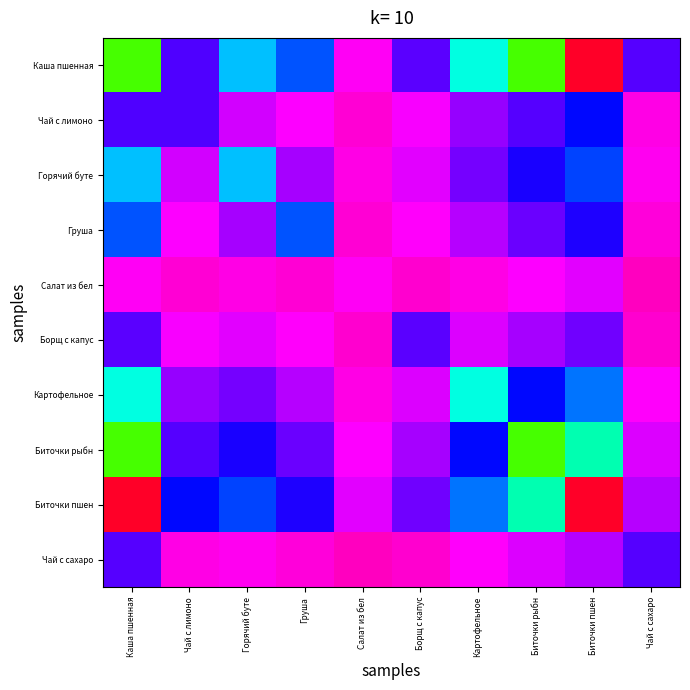

Reading left to right, transcribe all the data shown in this chart.

Каша пшенная: Каша пшенная=21.3	Чай с лимоно=6.1	Горячий буте=12.3	Груша=9.8	Салат из бел=1.8	Борщ с капус=5.9	Картофельное=14.4	Биточки рыбн=21.2	Биточки пшен=32.3	Чай с сахаро=6.0
Чай с лимоно: Каша пшенная=6.1	Чай с лимоно=6.1	Горячий буте=3.2	Груша=2.1	Салат из бел=1.2	Борщ с капус=2.3	Картофельное=4.5	Биточки рыбн=6.0	Биточки пшен=8.1	Чай с сахаро=1.5
Горячий буте: Каша пшенная=12.3	Чай с лимоно=3.2	Горячий буте=12.3	Груша=4.1	Салат из бел=1.5	Борщ с капус=2.8	Картофельное=5.2	Биточки рыбн=7.3	Биточки пшен=9.5	Чай с сахаро=1.8
Груша: Каша пшенная=9.8	Чай с лимоно=2.1	Горячий буте=4.1	Груша=9.8	Салат из бел=1.1	Борщ с капус=2.0	Картофельное=3.8	Биточки рыбн=5.5	Биточки пшен=7.2	Чай с сахаро=1.3
Салат из бел: Каша пшенная=1.8	Чай с лимоно=1.2	Горячий буте=1.5	Груша=1.1	Салат из бел=1.8	Борщ с капус=1.0	Картофельное=1.5	Биточки рыбн=2.1	Биточки пшен=2.8	Чай с сахаро=0.6
Борщ с капус: Каша пшенная=5.9	Чай с лимоно=2.3	Горячий буте=2.8	Груша=2.0	Салат из бел=1.0	Борщ с капус=5.9	Картофельное=2.9	Биточки рыбн=4.1	Биточки пшен=5.4	Чай с сахаро=1.0
Картофельное: Каша пшенная=14.4	Чай с лимоно=4.5	Горячий буте=5.2	Груша=3.8	Салат из бел=1.5	Борщ с капус=2.9	Картофельное=14.4	Биточки рыбн=8.1	Биточки пшен=10.6	Чай с сахаро=2.0
Биточки рыбн: Каша пшенная=21.2	Чай с лимоно=6.0	Горячий буте=7.3	Груша=5.5	Салат из бел=2.1	Борщ с капус=4.1	Картофельное=8.1	Биточки рыбн=21.2	Биточки пшен=15.5	Чай с сахаро=2.9
Биточки пшен: Каша пшенная=32.3	Чай с лимоно=8.1	Горячий буте=9.5	Груша=7.2	Салат из бел=2.8	Борщ с капус=5.4	Картофельное=10.6	Биточки рыбн=15.5	Биточки пшен=32.3	Чай с сахаро=3.8
Чай с сахаро: Каша пшенная=6.0	Чай с лимоно=1.5	Горячий буте=1.8	Груша=1.3	Салат из бел=0.6	Борщ с капус=1.0	Картофельное=2.0	Биточки рыбн=2.9	Биточки пшен=3.8	Чай с сахаро=6.0